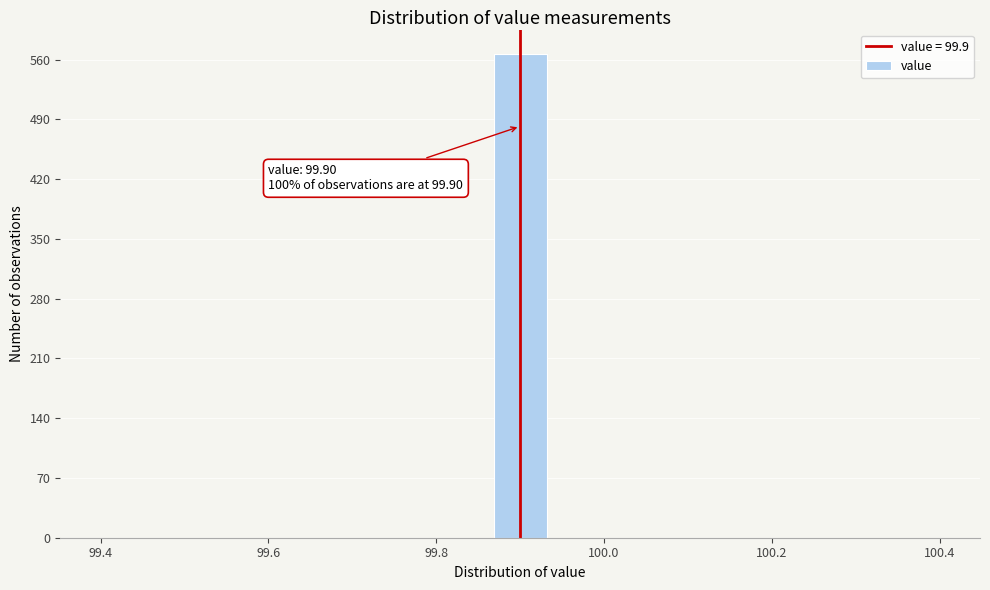

Read against the x-axis, roughly where is the centre of the tallest bar?

99.90